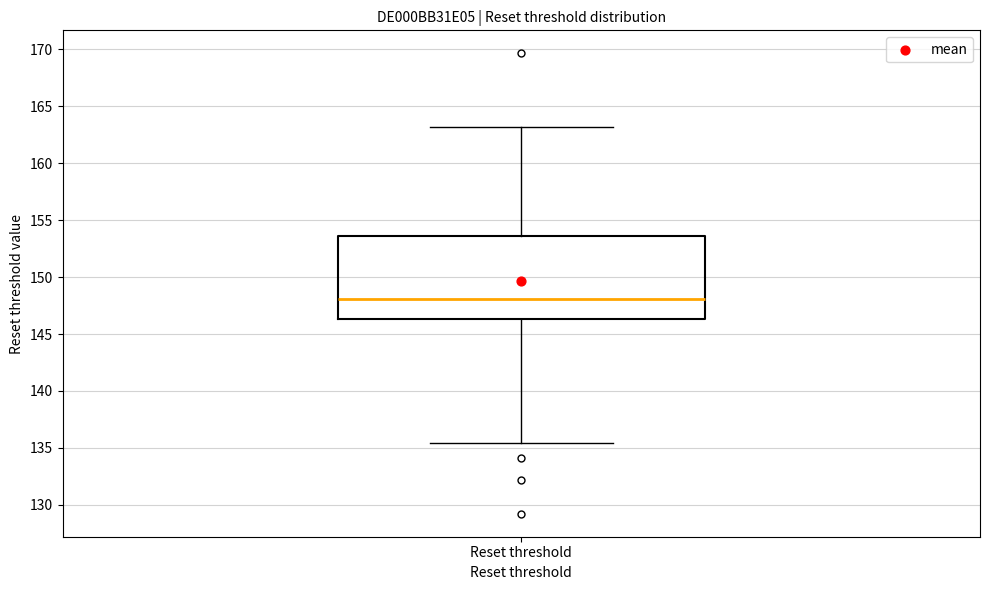

Read this box plot against the y-axis: the position of the median line, the range covered by the box, and the ends of both whiskers. The values are not printed on the chart, so give them approximately, as read against the axis.

median 148.0, box 146.5 to 153.5, whiskers 135.5 to 163.0